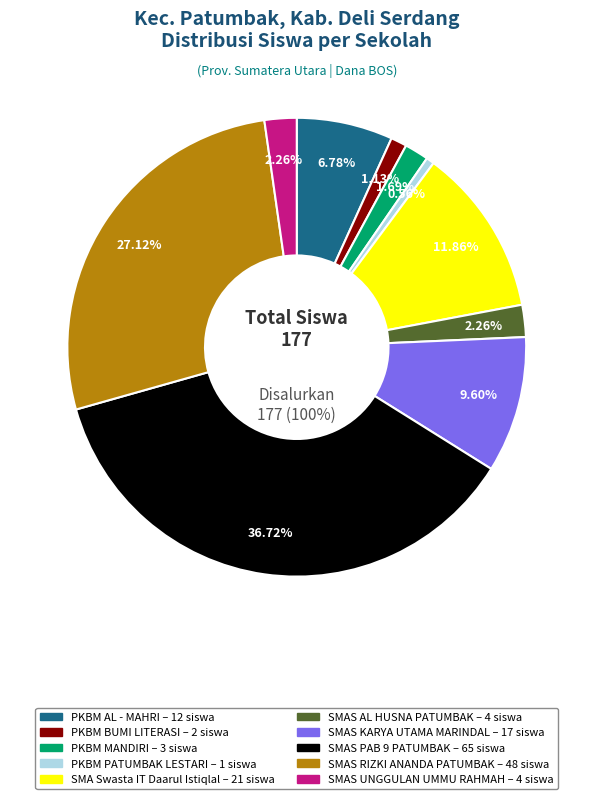

To the nearest percent, what is the average slice percentage?

10%